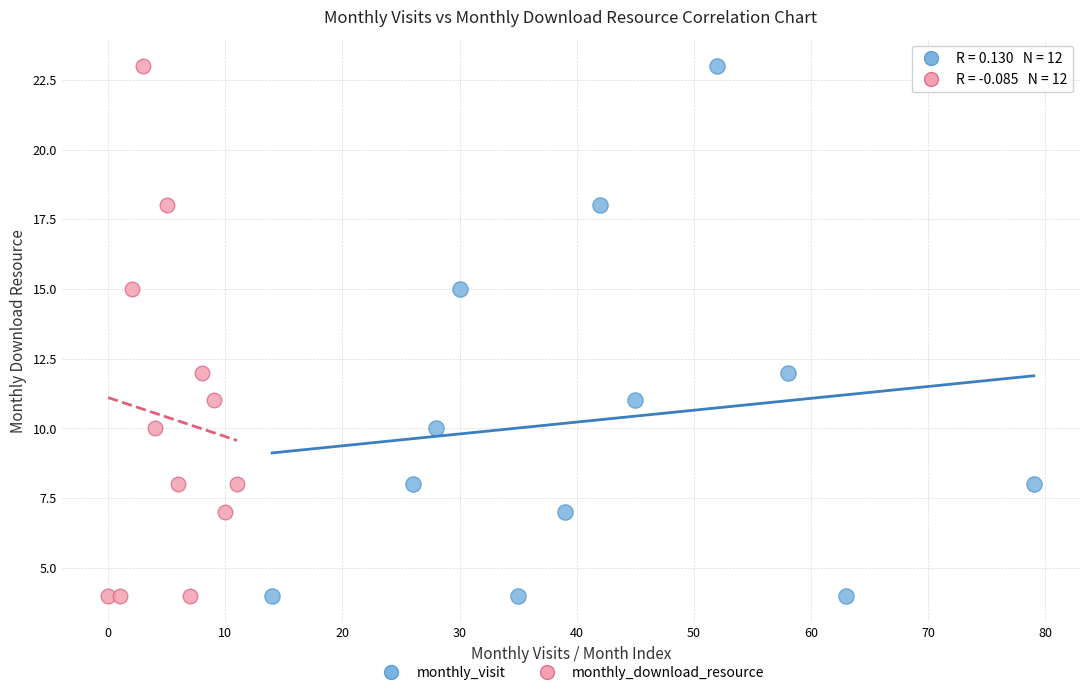

What are all the series names shown in the legend?

monthly_visit, monthly_download_resource